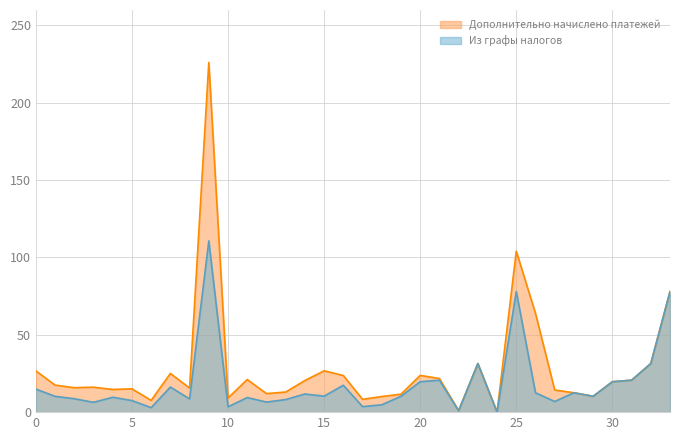

What is the sum of all Из графы налогов values?

623.7